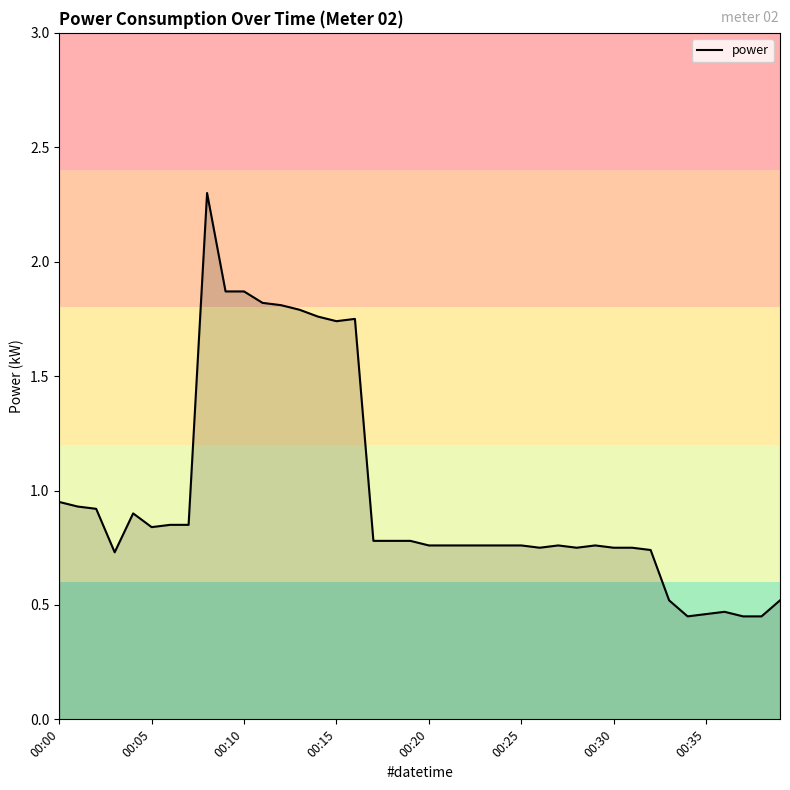

Is this an area chart (filled region under the line)?

Yes